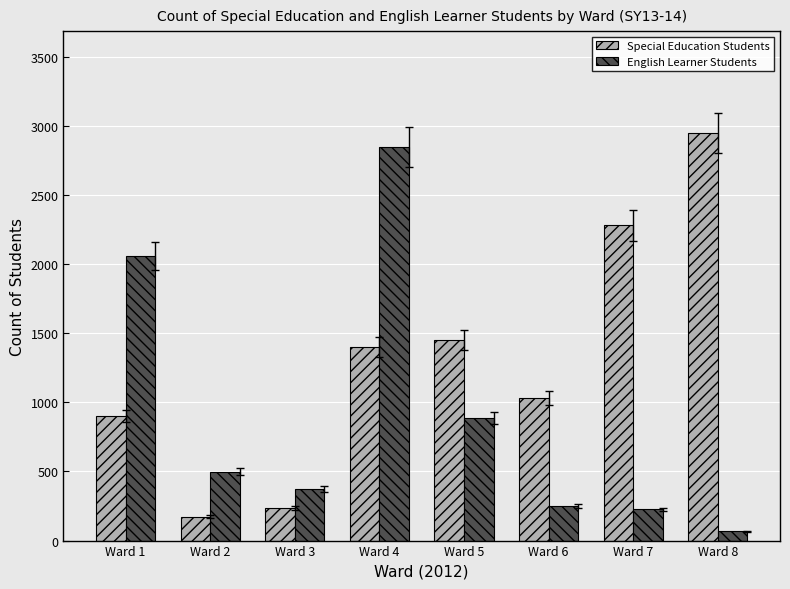

Reading left to right, extract all data points from this chart.

Special Education Students: 901	173	235	1399	1450	1032	2280	2948
English Learner Students: 2057	499	373	2846	884	251	226	67